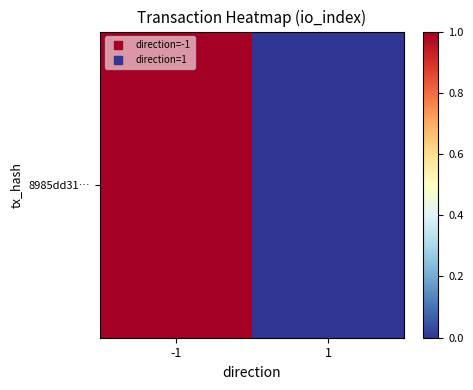

Rank the categories by value from highest to lowest.

-1, 1